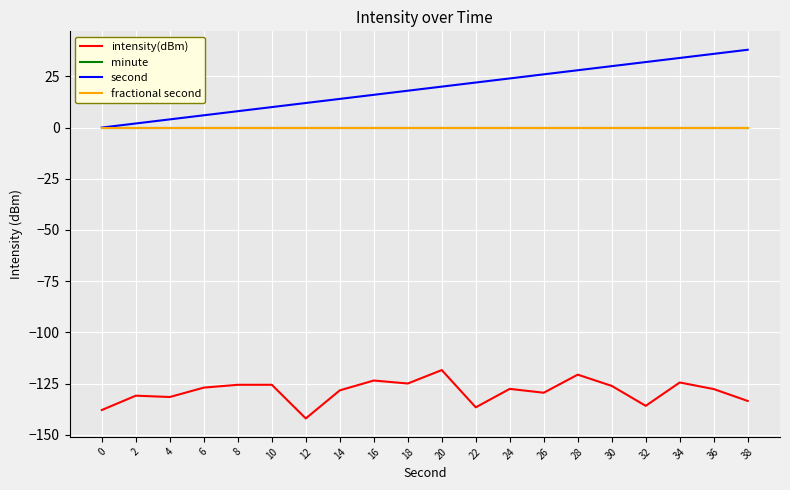

How many lines are shown in the chart?

4